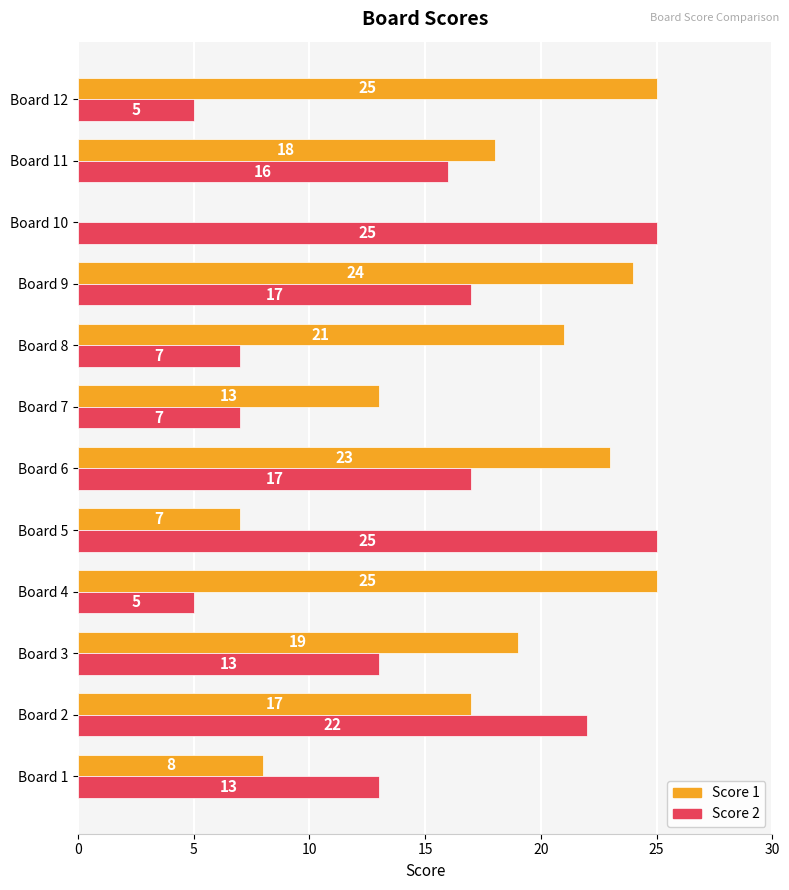

Read the Score 1 value at Board 9, to the nearest 10.

20